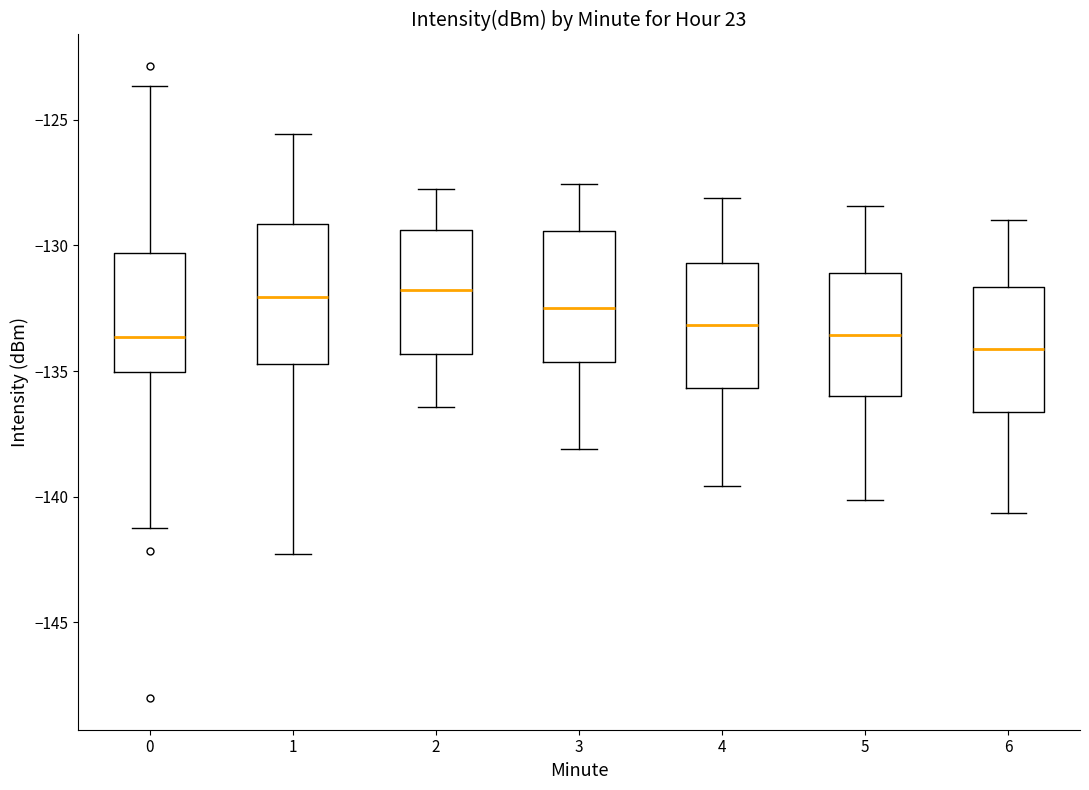

Where does the lower whisker of the box at x = 4 end on the y-axis? The values are not printed on the chart, so give them approximately, as read against the axis.

-139.5